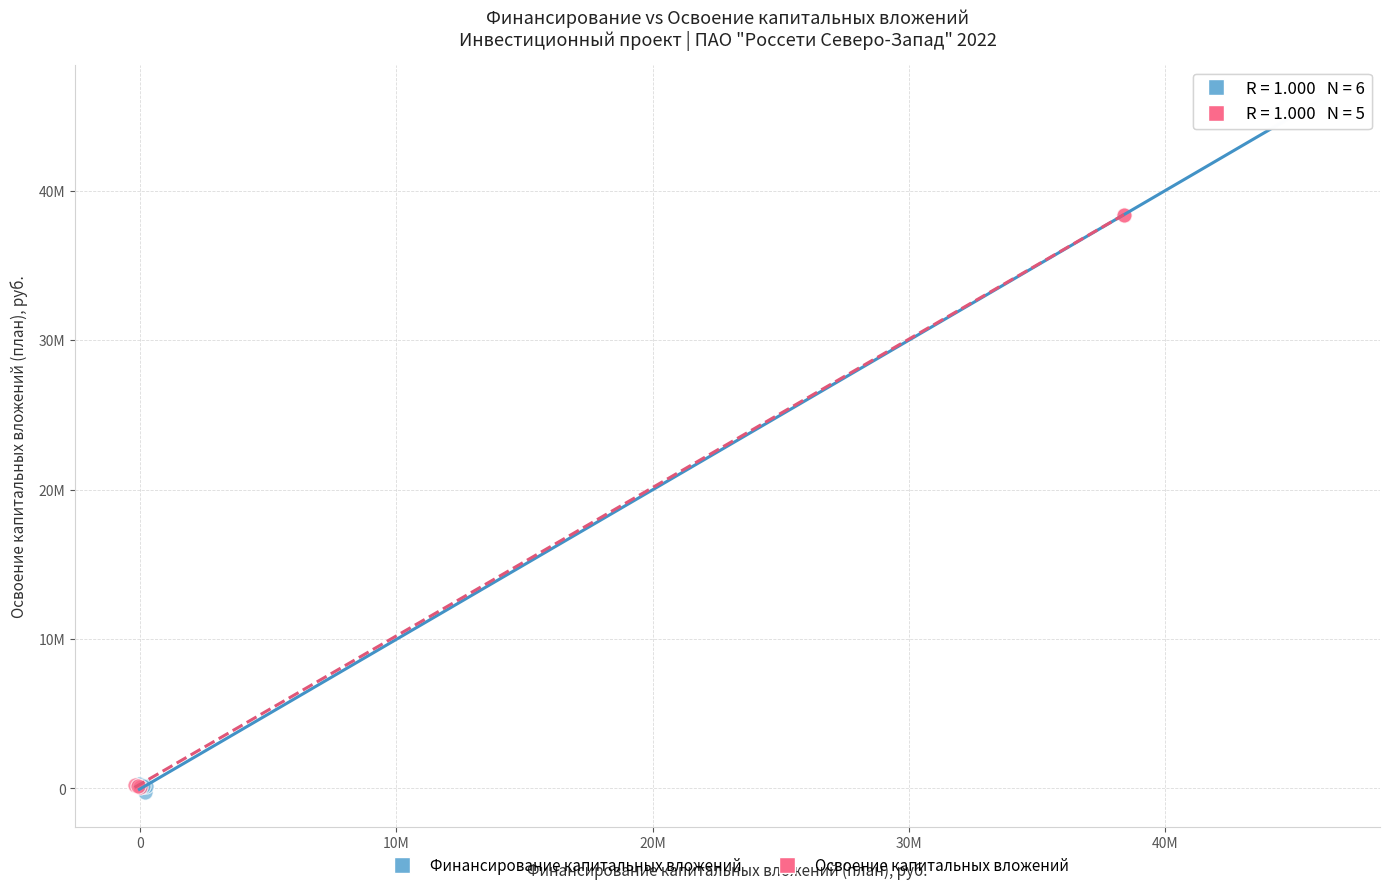

What are all the series names shown in the legend?

Финансирование капитальных вложений, Освоение капитальных вложений